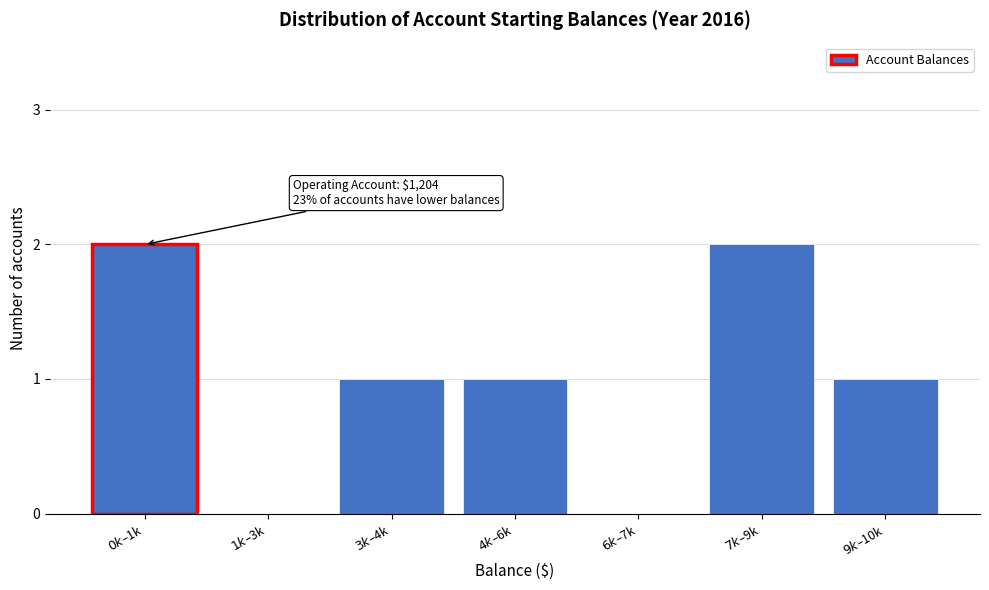

What is the sum of all values?

7